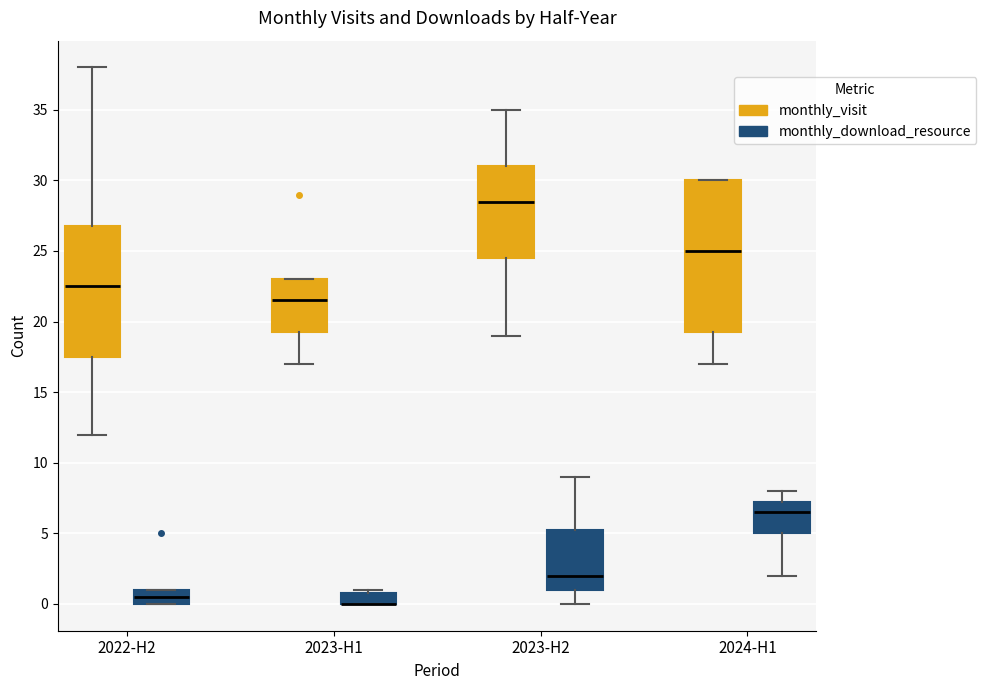

Where is the lower edge of the box for 2022-H2 (monthly_visit) on the y-axis? The values are not printed on the chart, so give them approximately, as read against the axis.

17.5